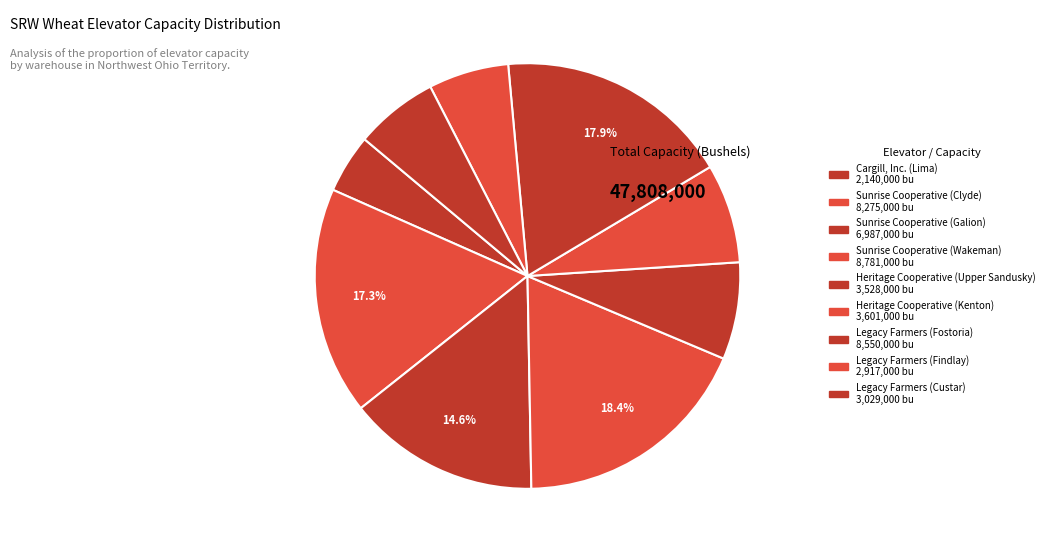

Is it true that Sunrise Cooperative (Wakeman) is 18% of the pie?

True